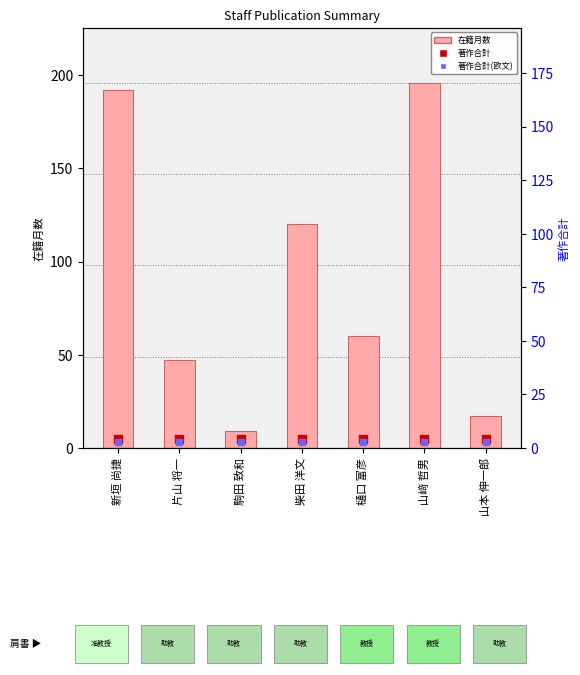

Which series contains the highest Y value?

在籍月数